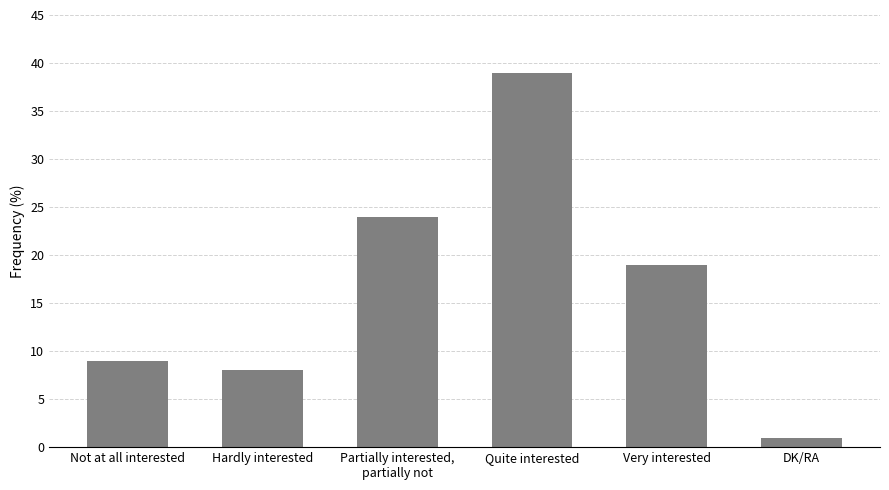

Rank the categories by value from highest to lowest.

Quite interested, Partially interested,
partially not, Very interested, Not at all interested, Hardly interested, DK/RA